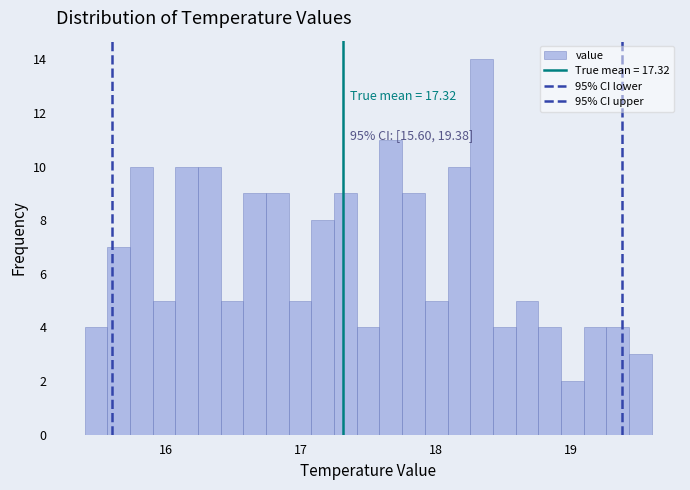

Around what value on the x-axis is the tallest bar? Give the approximate position of its centre, as read against the axis.

18.3